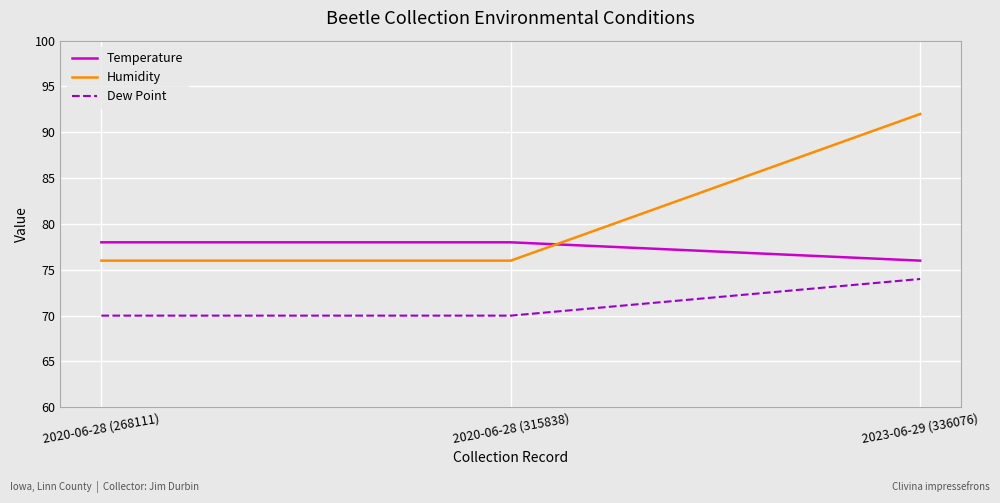

What is the sum of all Humidity values?

244